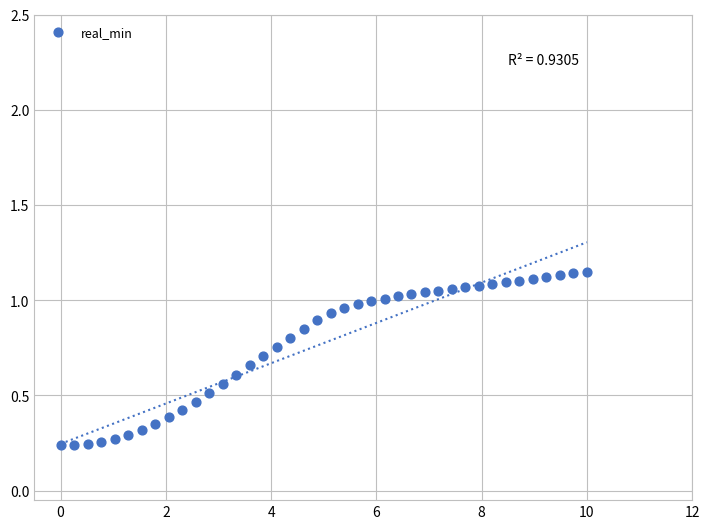

What is the range of X values (max minus min)?

10.0